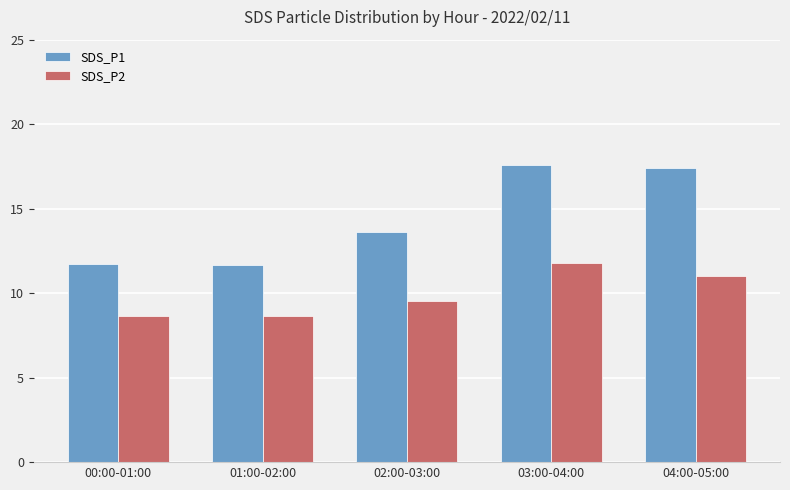

Rank the series by their maximum value, from lowest to highest.

SDS_P2, SDS_P1